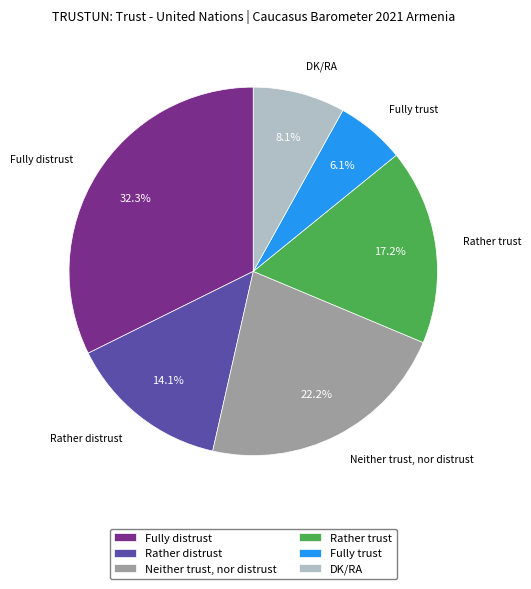

What is the largest slice in the pie chart?

Fully distrust